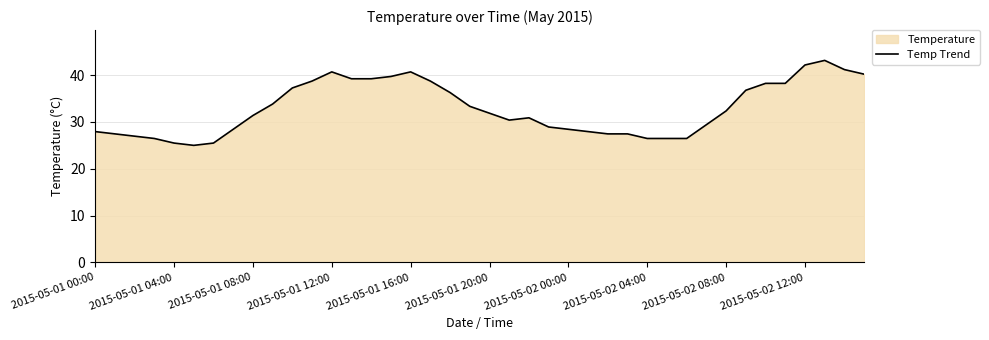

Is it true that the value at 27 is 27.4?

True